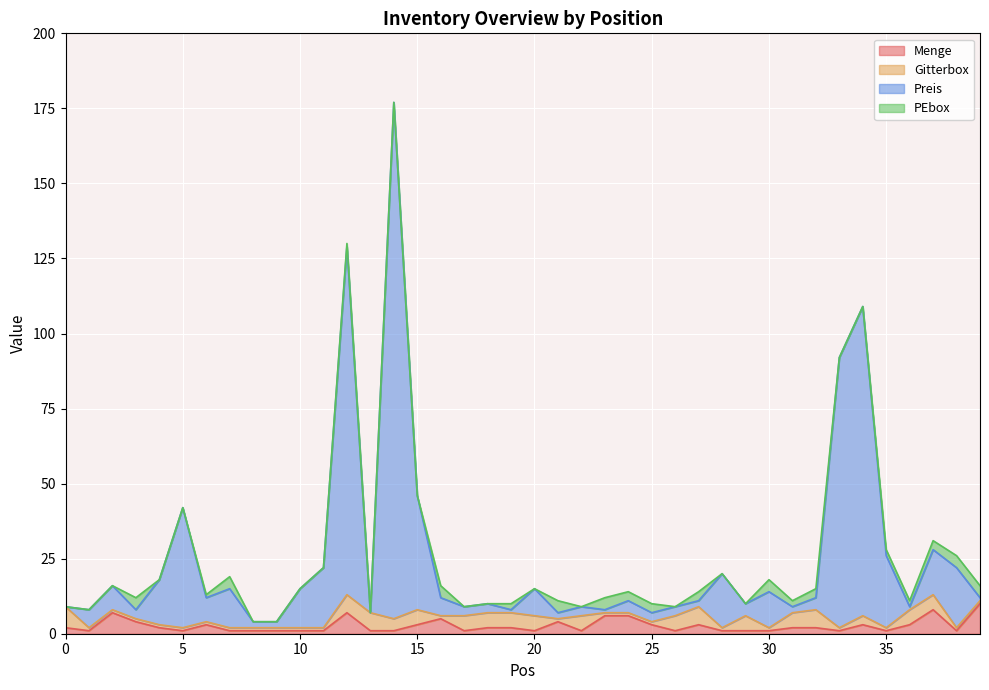

Which series has the widest spread of values?

Preis